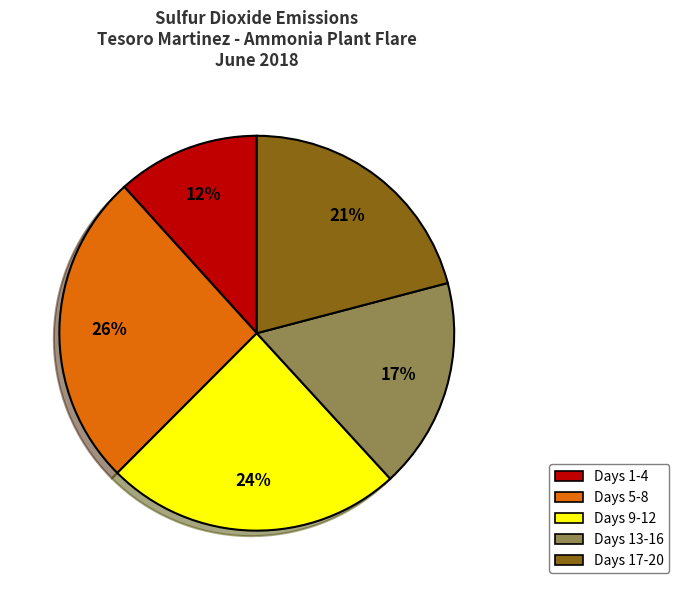

To the nearest percent, what is the difference between the largest and smallest slice percentages?

14%